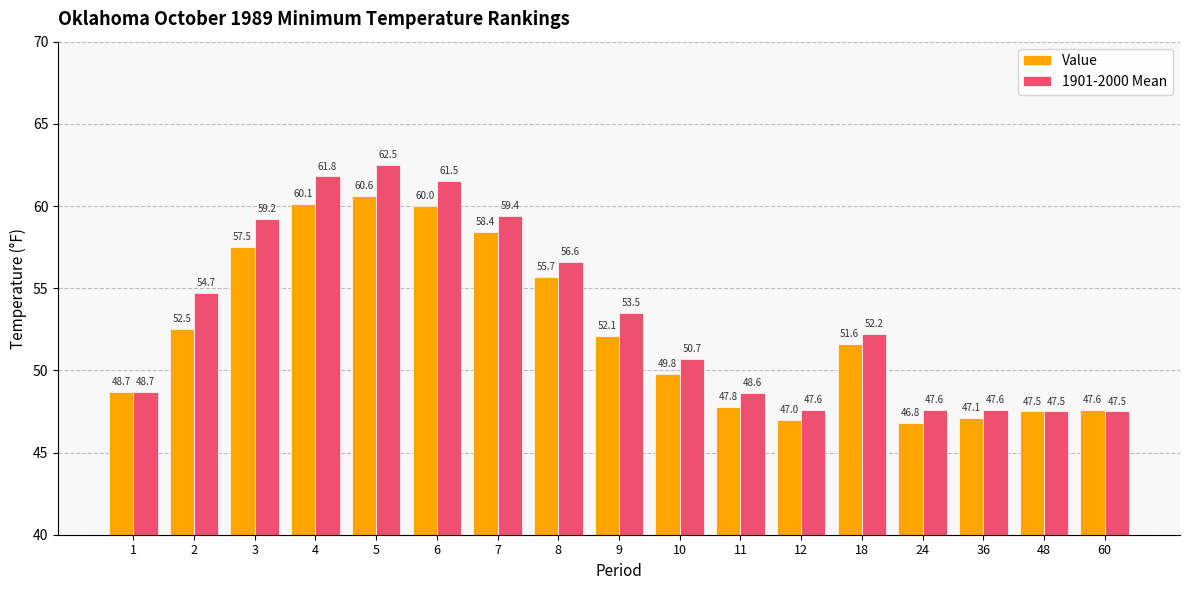

Which series has the widest spread of values?

1901-2000 Mean